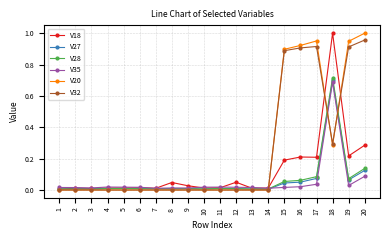

The value of V28 at 19 is 0.0. True or false?

False